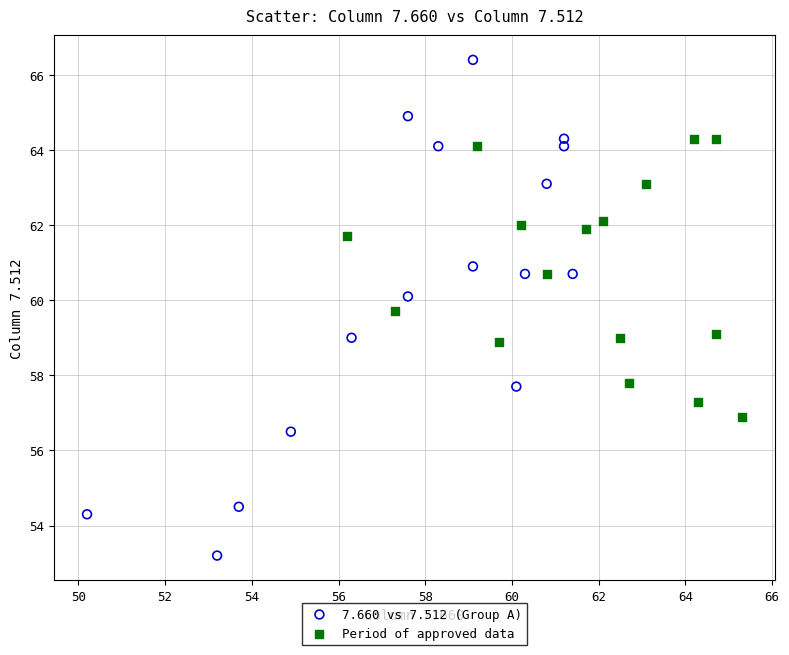

What are all the series names shown in the legend?

7.660 vs 7.512 (Group A), Period of approved data